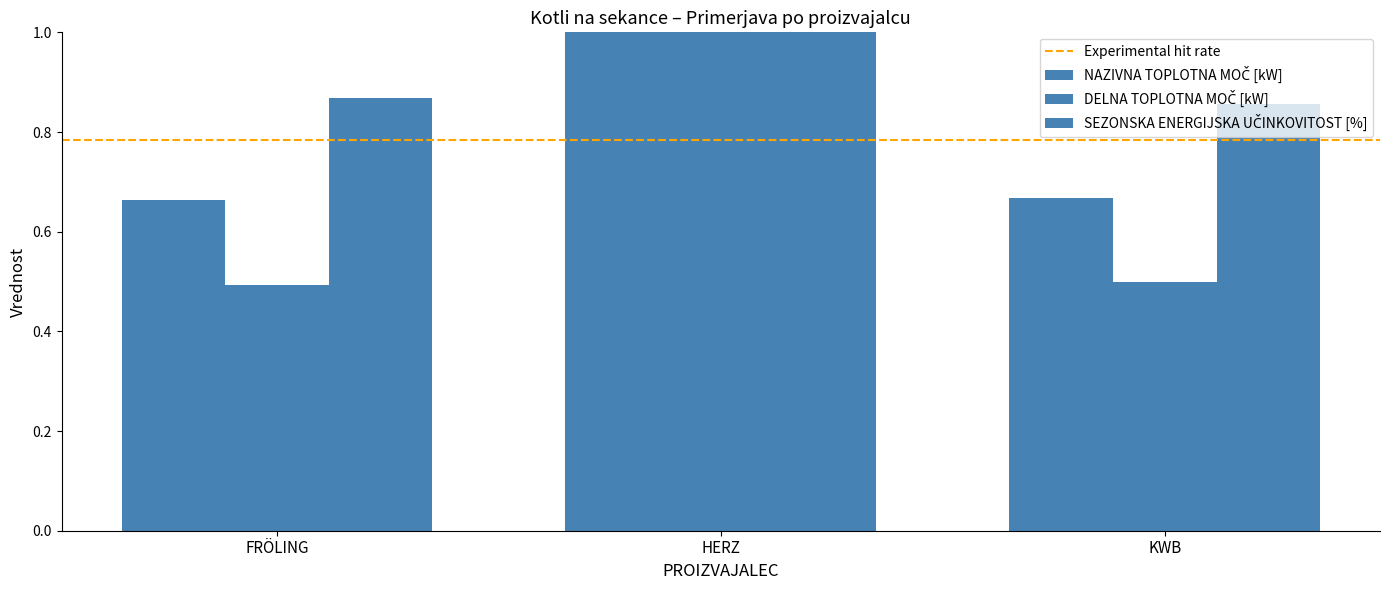

How many SEZONSKA ENERGIJSKA UČINKOVITOST [%] values are between 0 and 1?

3